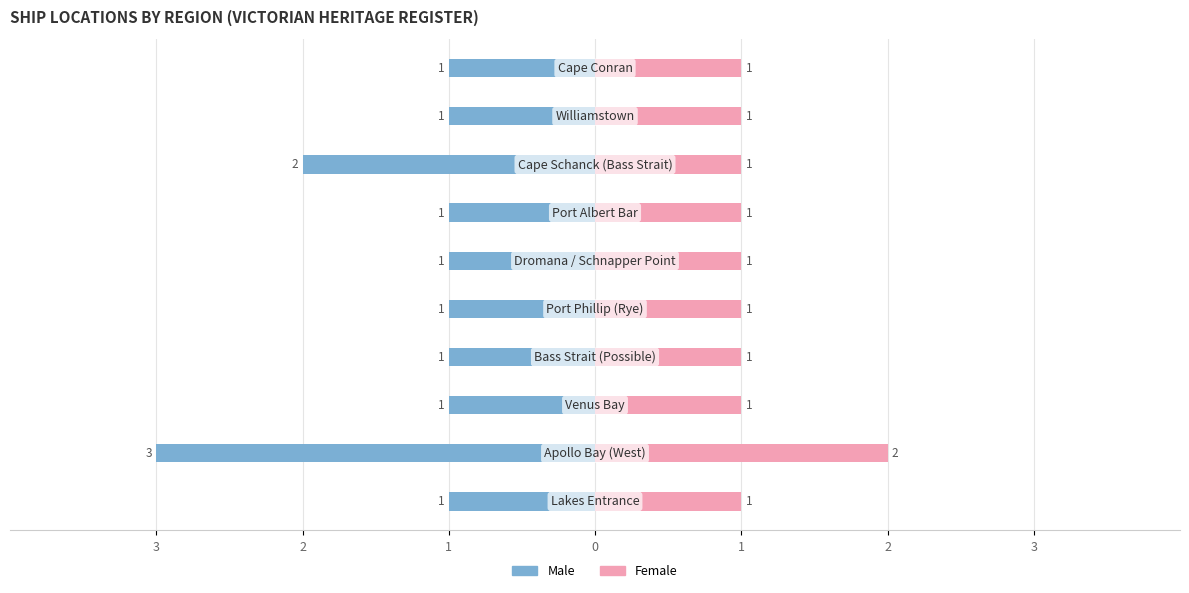

What is the difference between the highest and lowest values at 1?

2